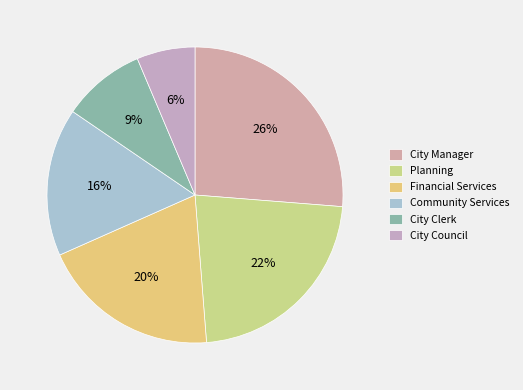

What is the total percentage of City Clerk and City Council?

15.5%